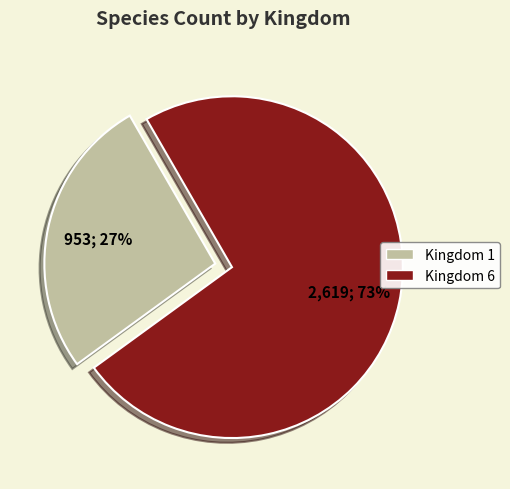

How many segments does this pie chart have?

2